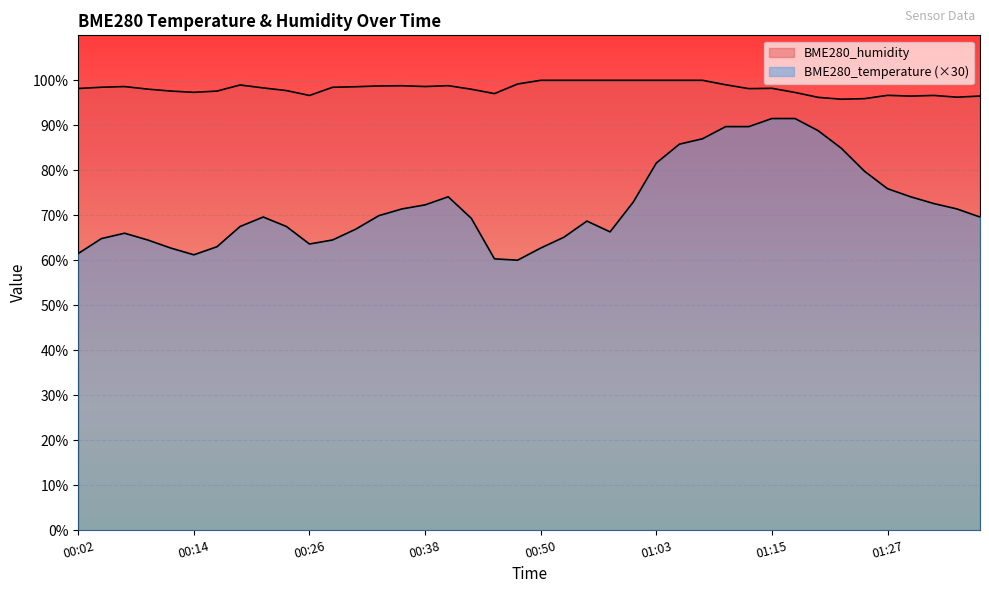

What is the sum of all BME280_humidity values?

3926.8